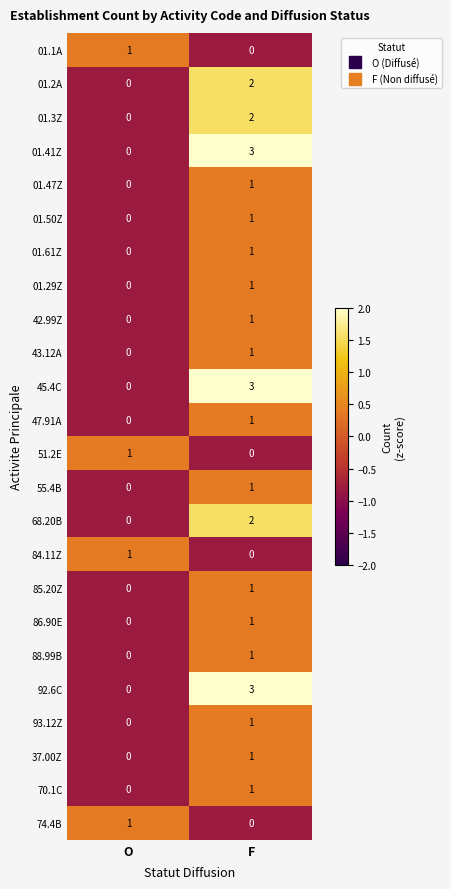

True or false: 01.2A has a value of 0 at O.

True